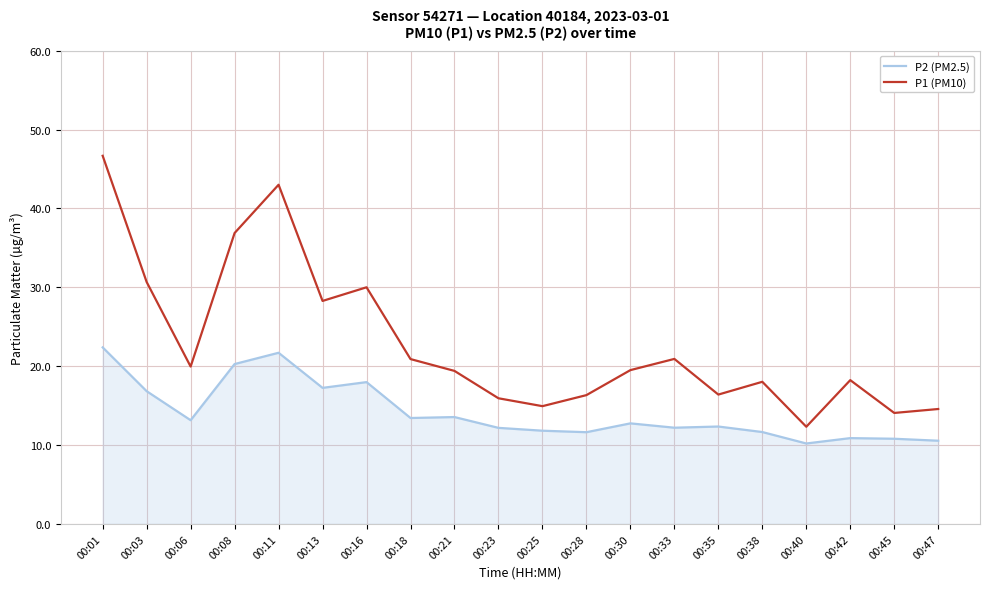

Which series has the largest range (max minus min)?

P1 (PM10)